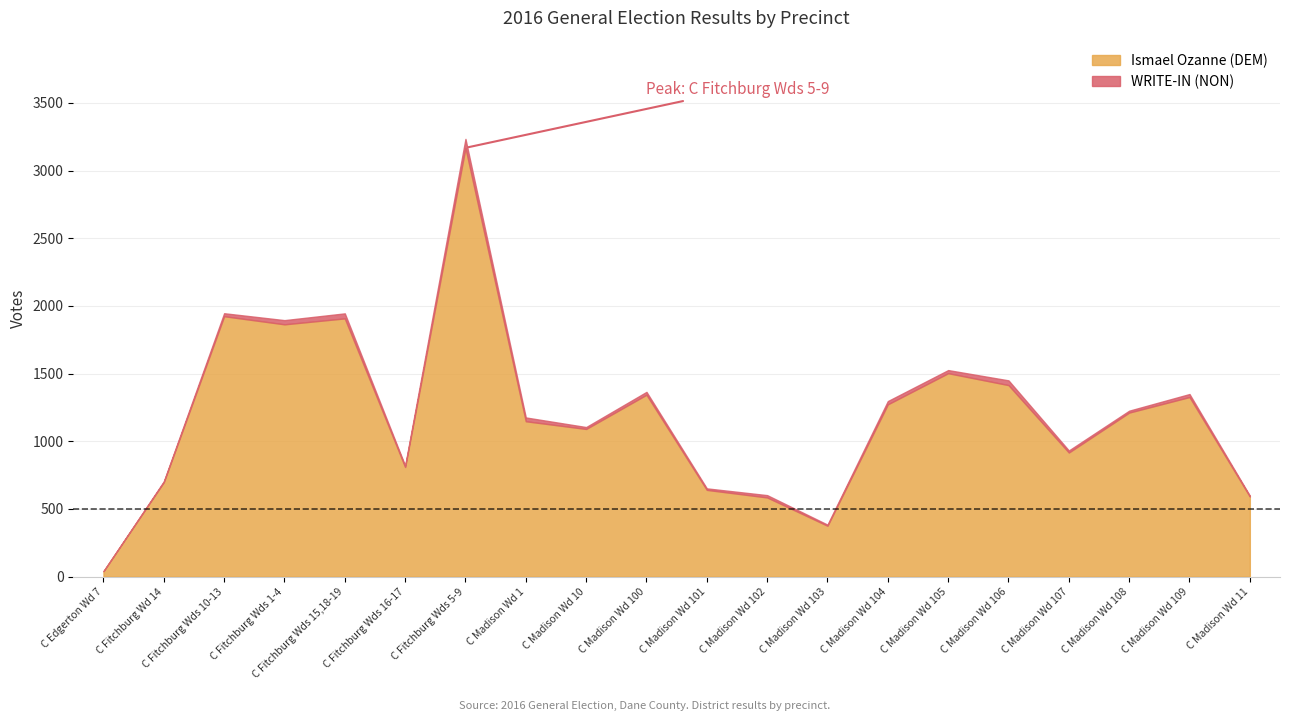

What position from the right is C Madison Wd 107?

4